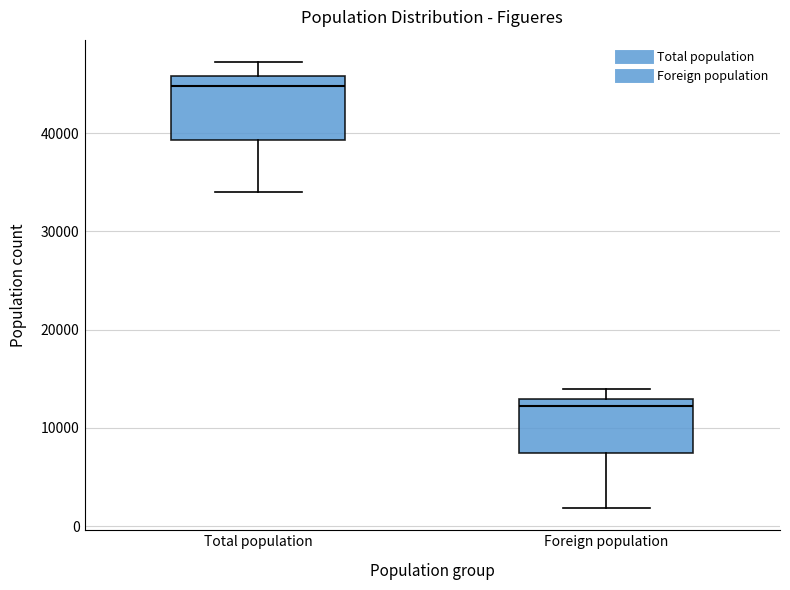

Reading left to right, read every box against the y-axis: the position of its median line, the range the box covers, and the ends of its whiskers. The values are not printed on the chart, so give them approximately, as read against the axis.

Total population: median 45000, box 39000 to 46000, whiskers 34000 to 47000
Foreign population: median 12000, box 7000 to 13000, whiskers 2000 to 14000